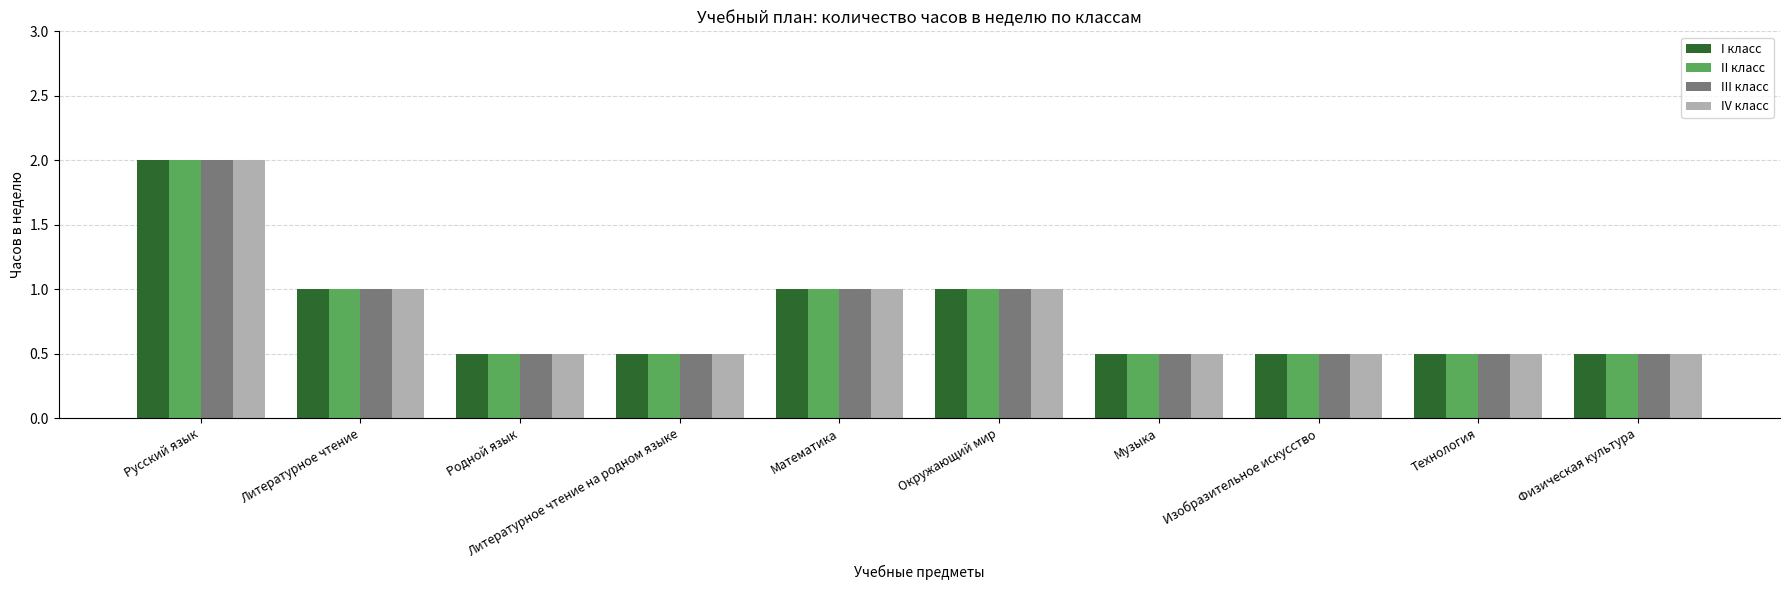

What is the average value of the I класс series?

0.8